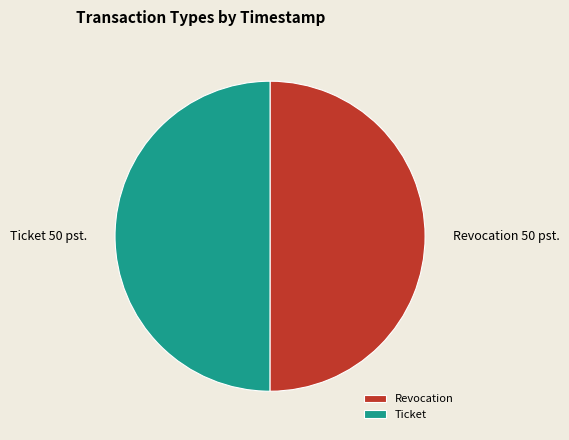

The Revocation slice represents 50% of the pie. True or false?

True